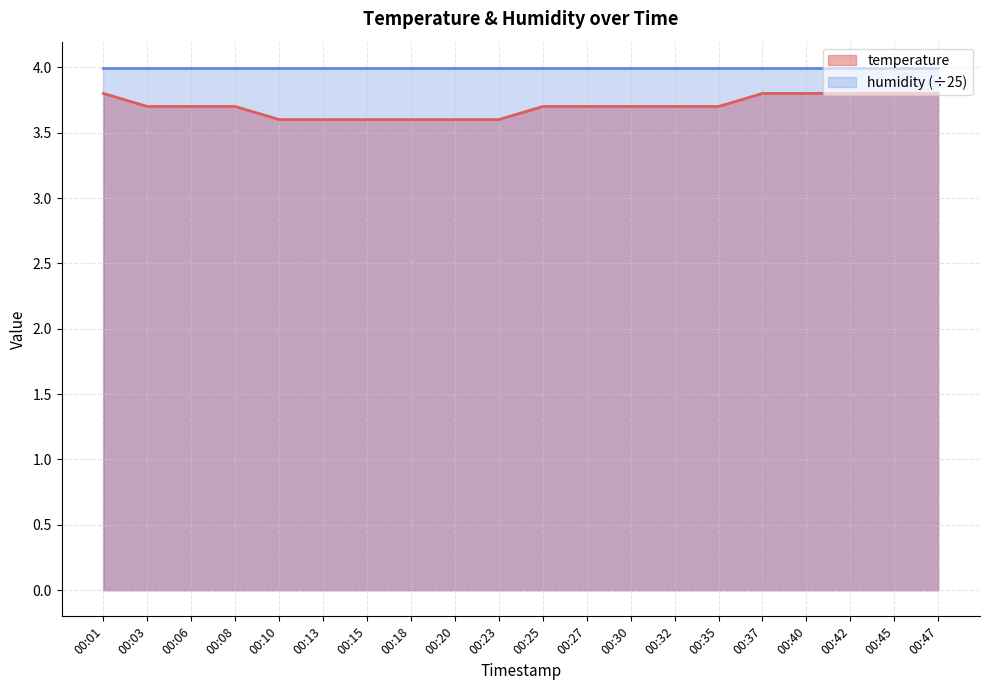

What is the smallest value displayed?

3.6